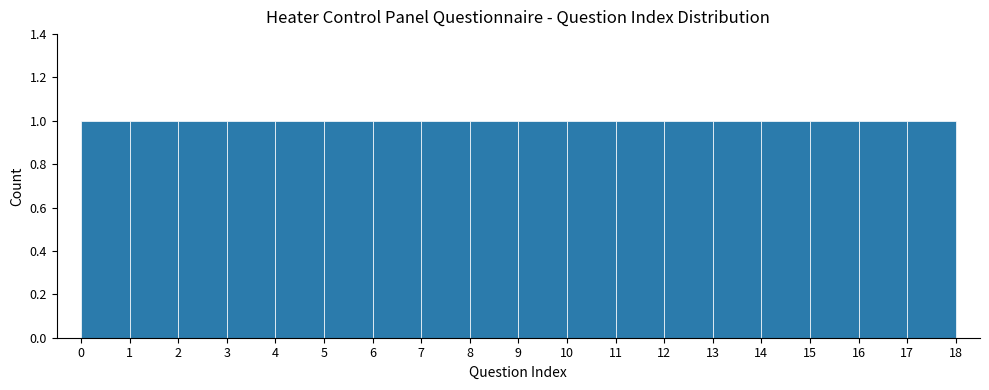

How tall is the bar that spans 3 to 4 on the x-axis? The values are not printed on the chart, so give them approximately, as read against the axis.

1